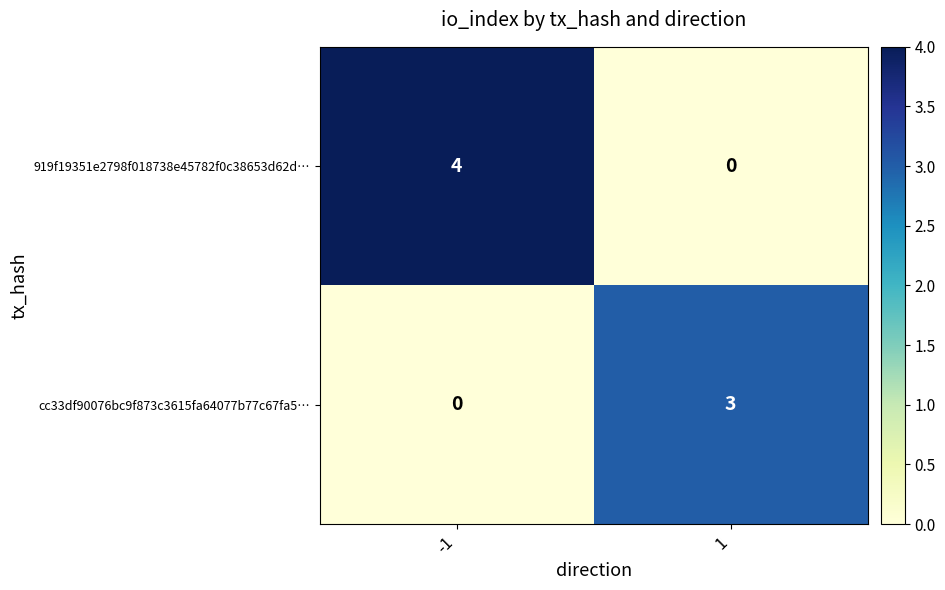

Is it true that cc33df90076bc9f873c3615fa64077b77c67fa5… equals 1 at 1?

False